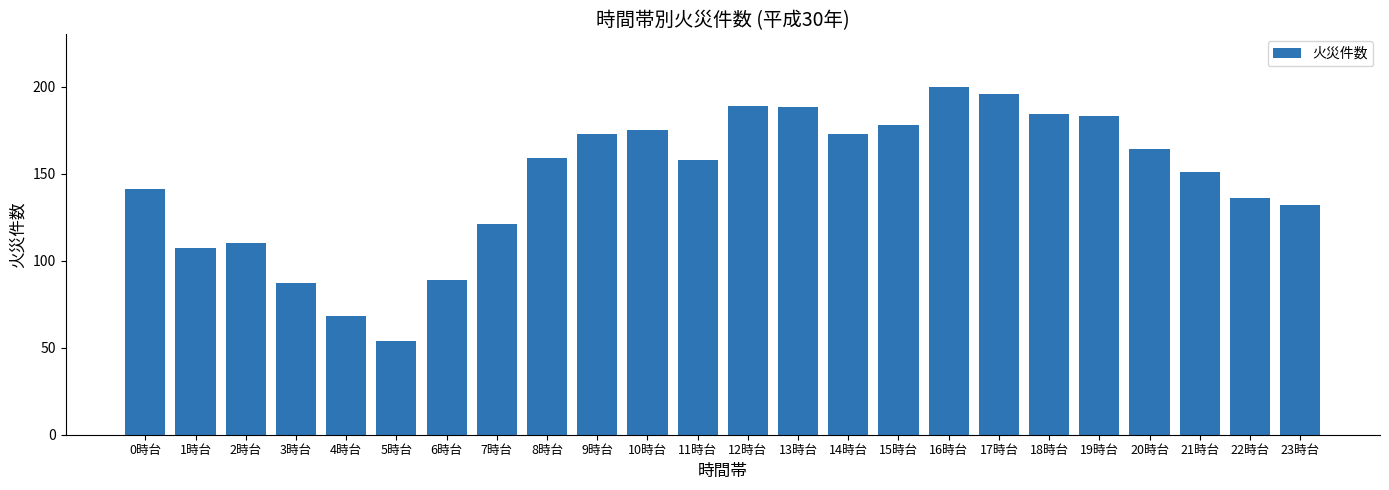

At which category does the chart reach its minimum across all series?

5時台